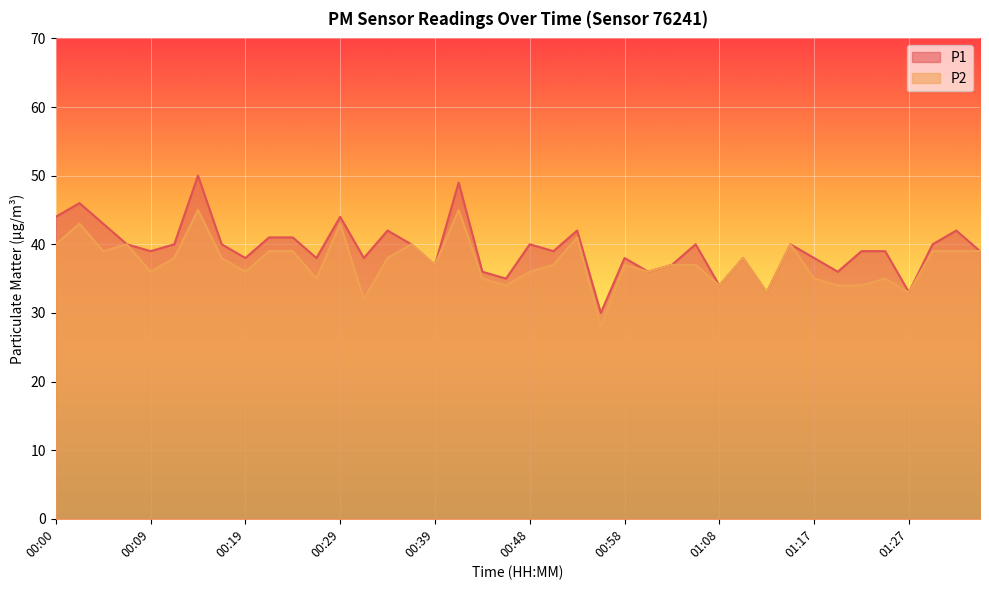

What position from the left is 01:00?

26